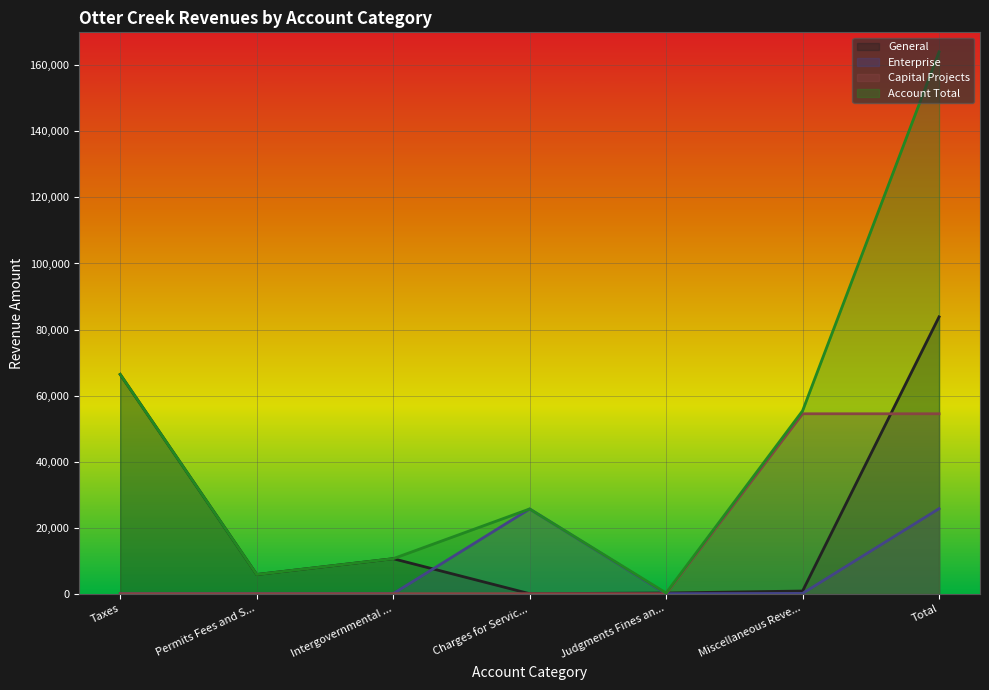

Where is the first local maximum for General?

Intergovernmental ...